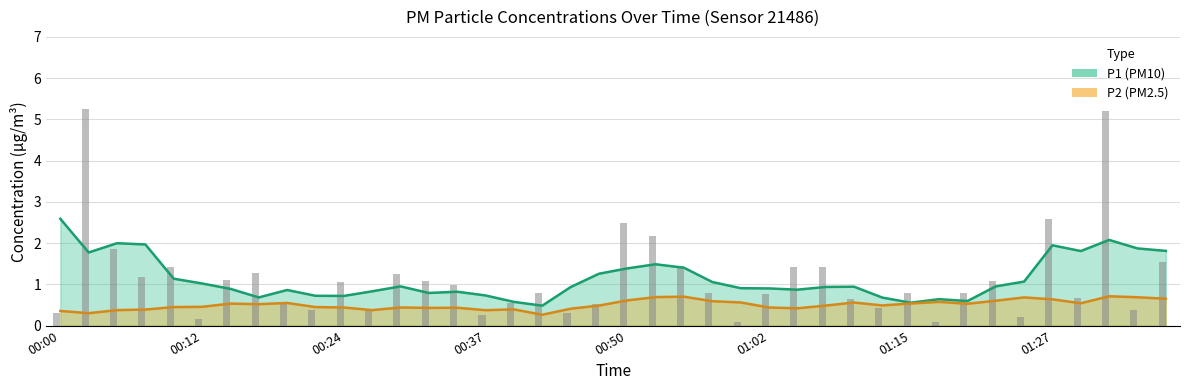

Reading left to right, transcribe all the data shown in this chart.

0.3	5.2	1.9	1.2	1.4	0.1	1.1	1.3	0.5	0.4	1.1	0.4	1.2	1.1	1.0	0.2	0.6	0.8	0.3	0.5	2.5	2.2	1.4	0.8	0.1	0.8	1.4	1.4	0.7	0.4	0.8	0.1	0.8	1.1	0.2	2.6	0.7	5.2	0.4	1.6